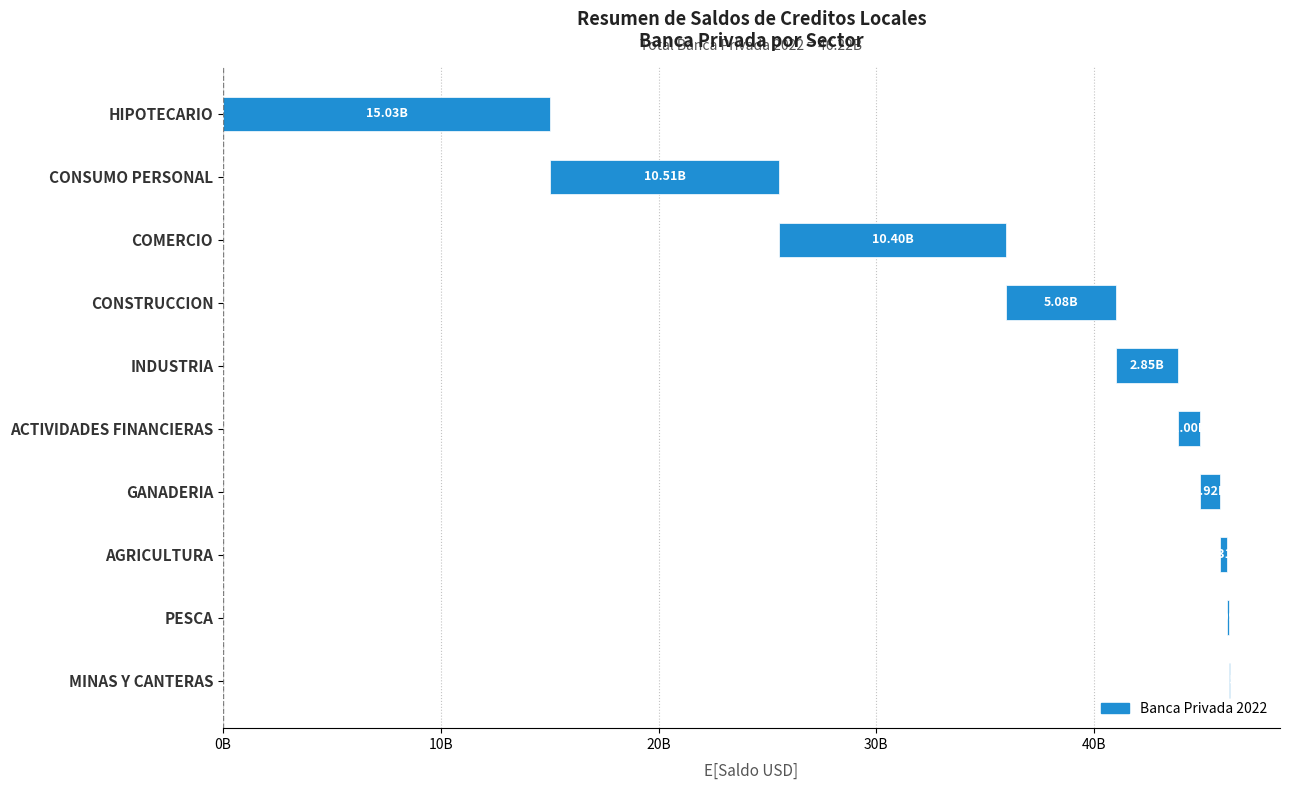

What is the sum of all values?

46223887052.4